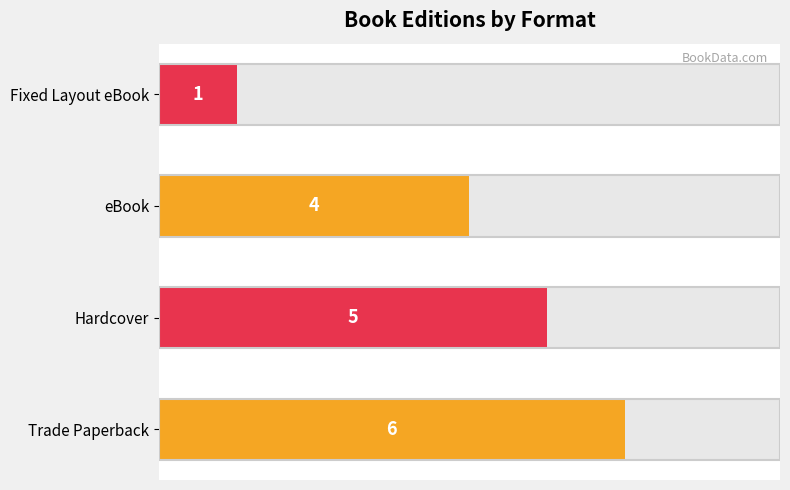

Is it true that the value at Trade Paperback is 3?

False